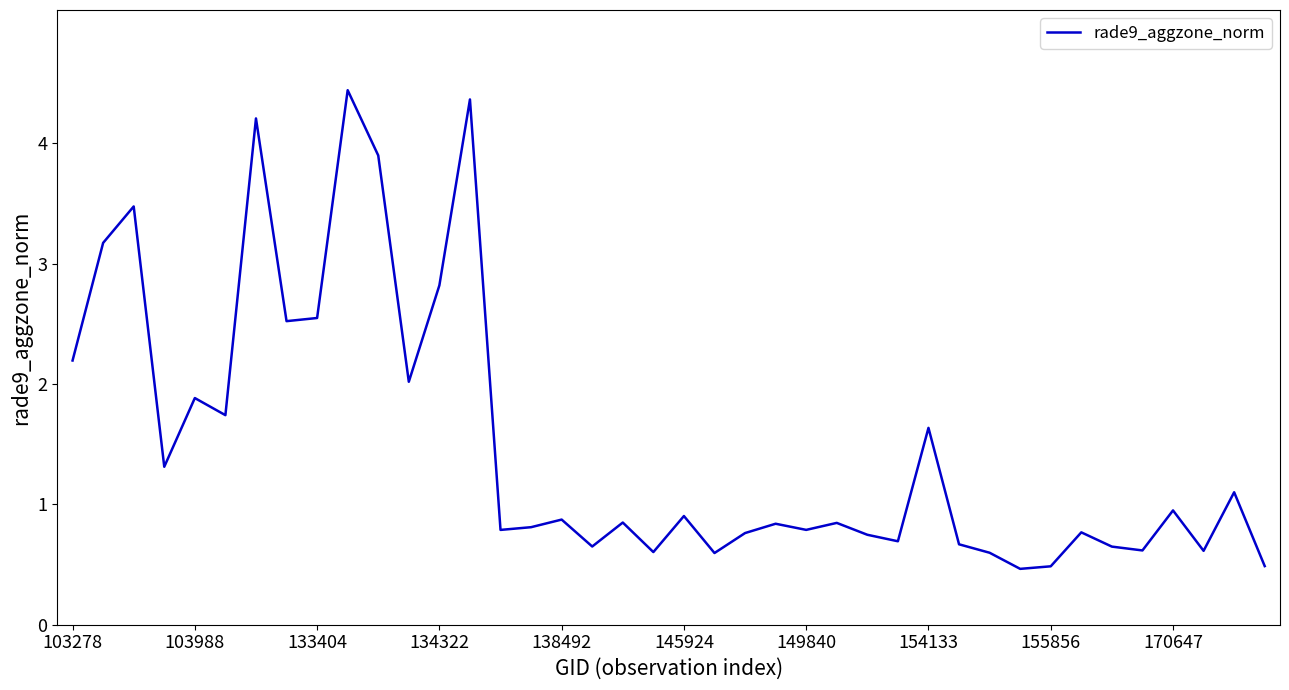

What is the average value?

1.5